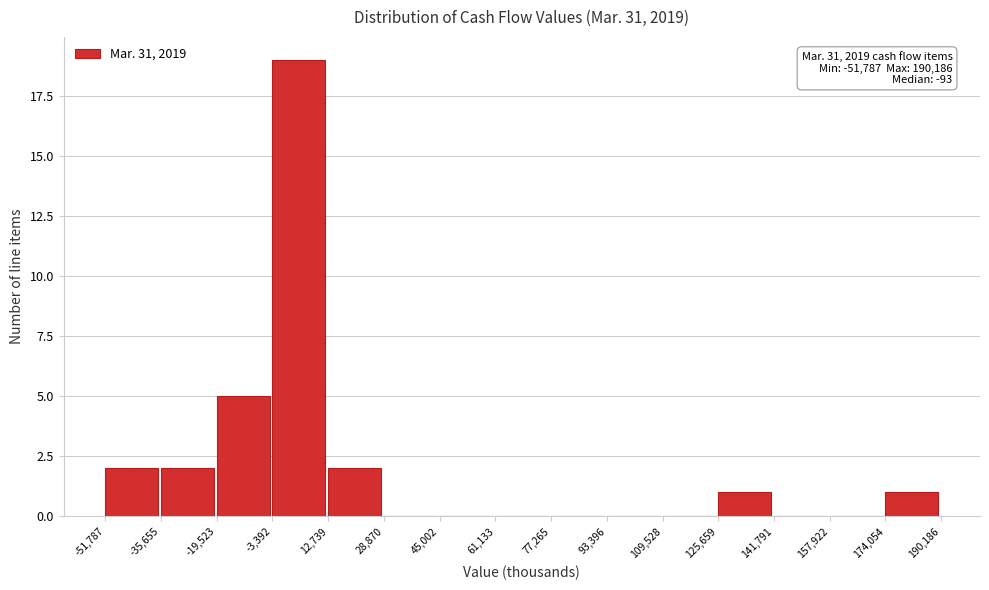

Over which range of the x-axis is the bar tallest?

-3,392 to 12,739